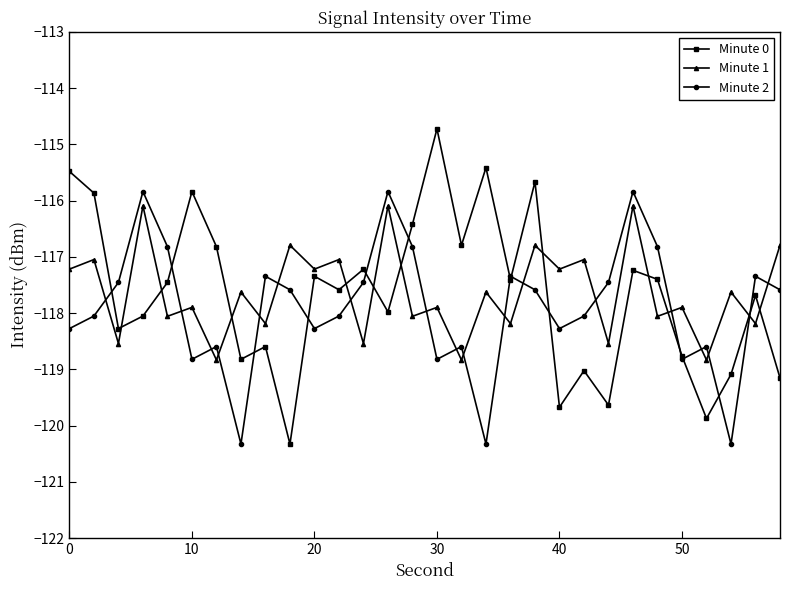

List the series in order of their peak value, lowest first.

Minute 1, Minute 2, Minute 0